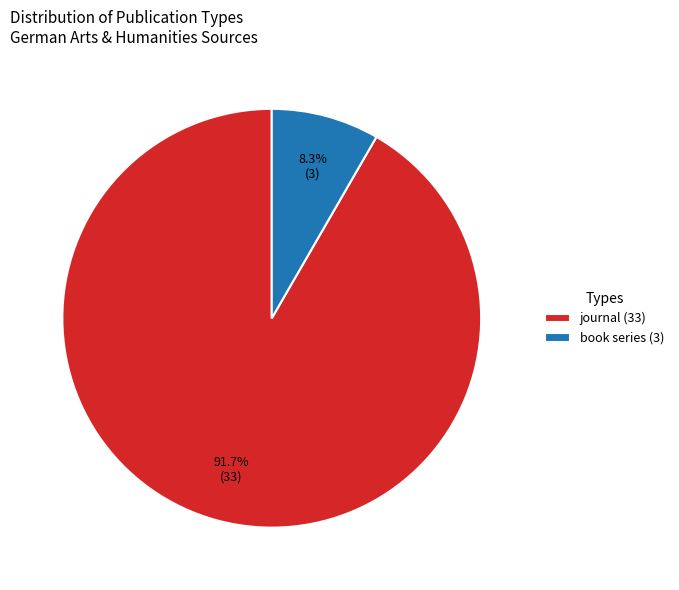

What is the largest slice in the pie chart?

journal